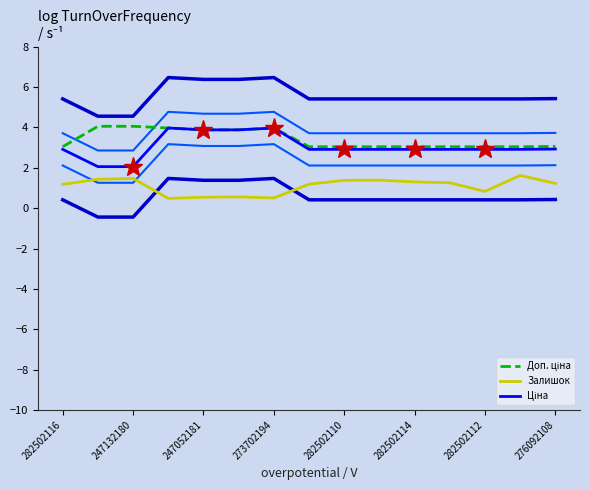

True or false: Залишок and Доп. ціна cross at least once.

False